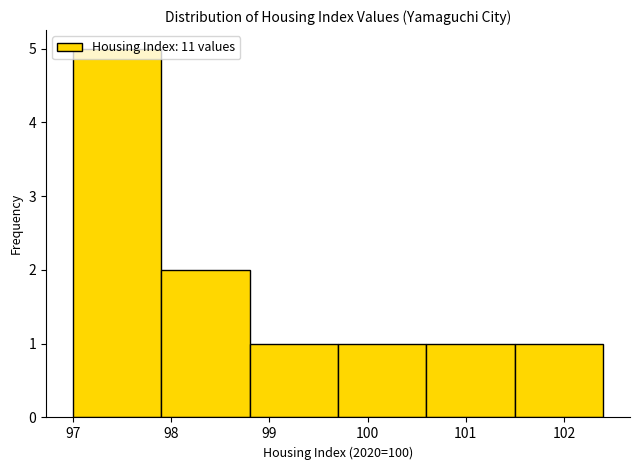

Reading left to right, transcribe this chart: for each bar, give the range it covers on the x-axis and its height. The values are not printed on the chart, so give them approximately, as read against the axis.

97.0 to 97.9: 5
97.9 to 98.8: 2
98.8 to 99.7: 1
99.7 to 100.6: 1
100.6 to 101.5: 1
101.5 to 102.4: 1